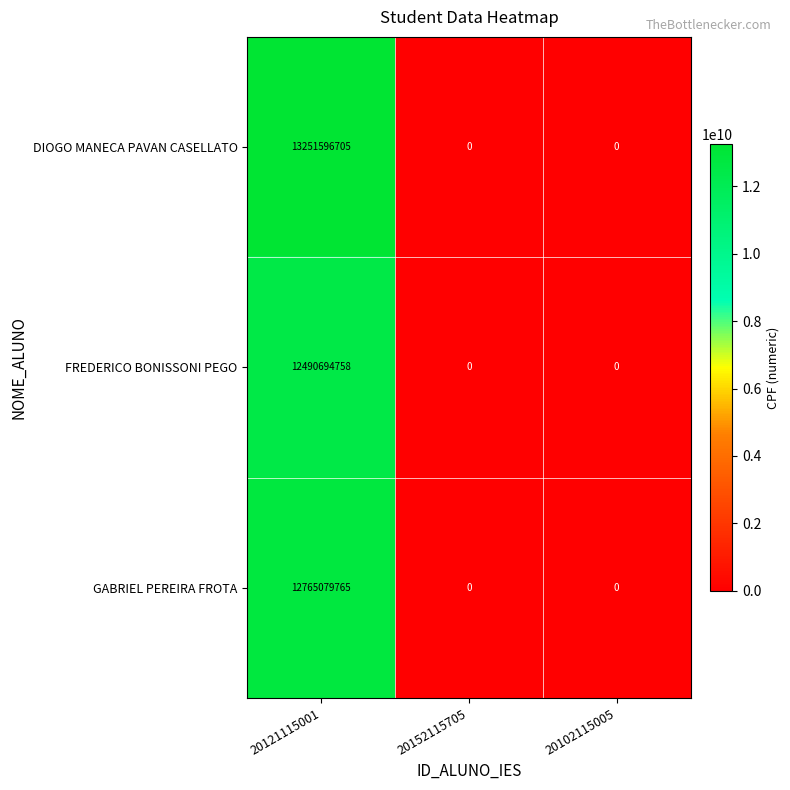

At which category is the sum across all series the highest?

20121115001